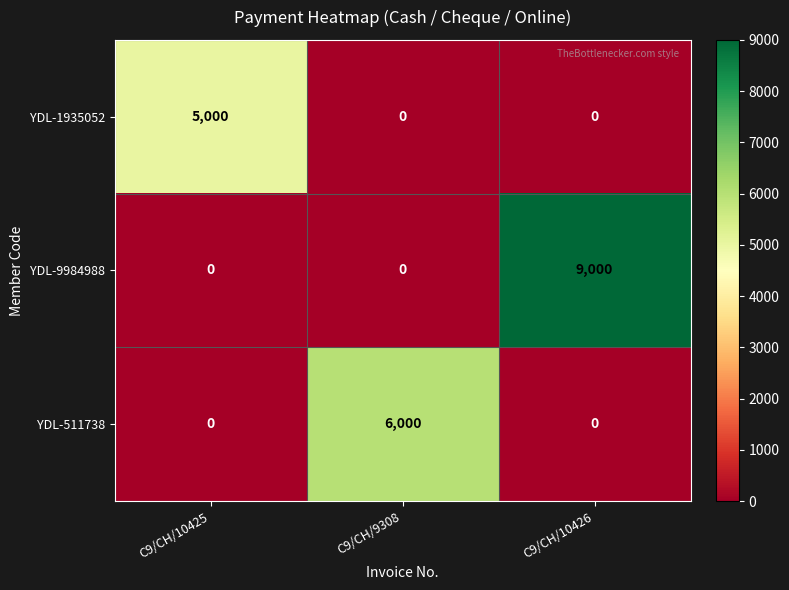

How many YDL-9984988 values are between 0 and 9000?

3